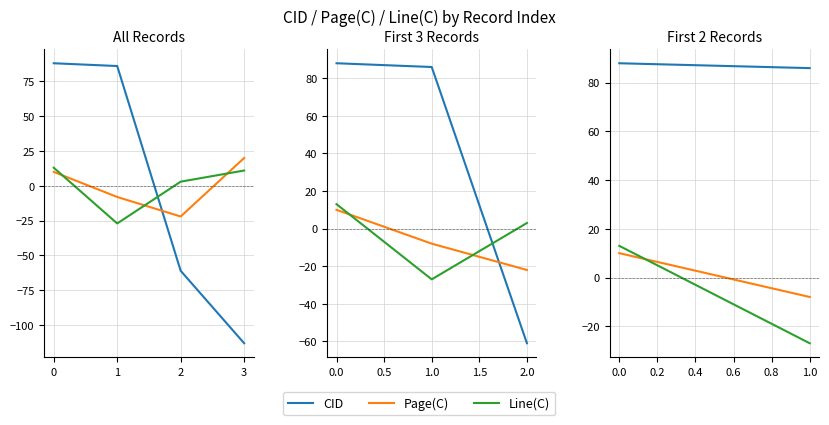

How many lines are shown in the chart?

3